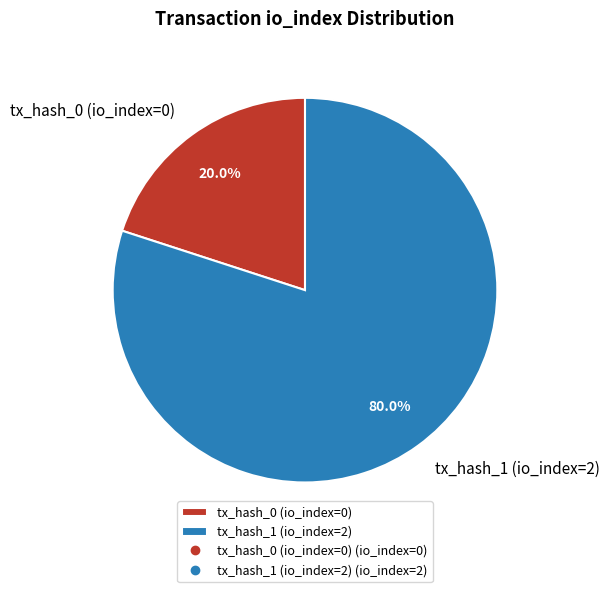

Combined, do tx_hash_1 (io_index=2) and tx_hash_0 (io_index=0) account for over 50%?

Yes